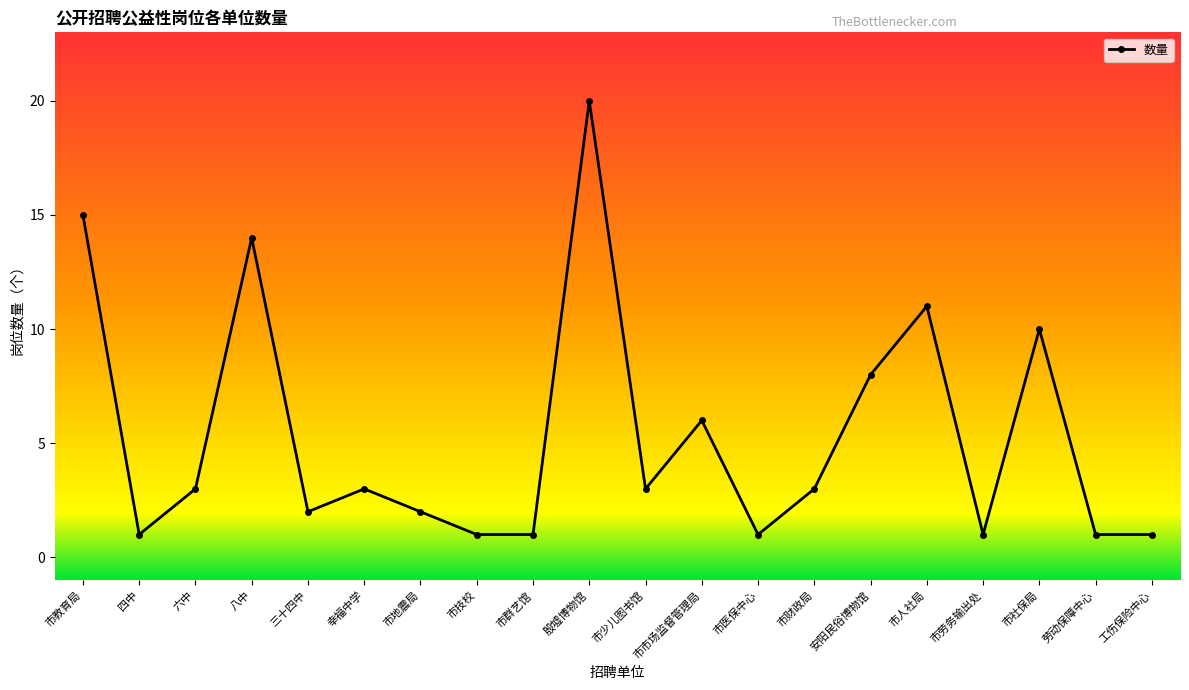

At which label does the data first exceed 3?

市教育局